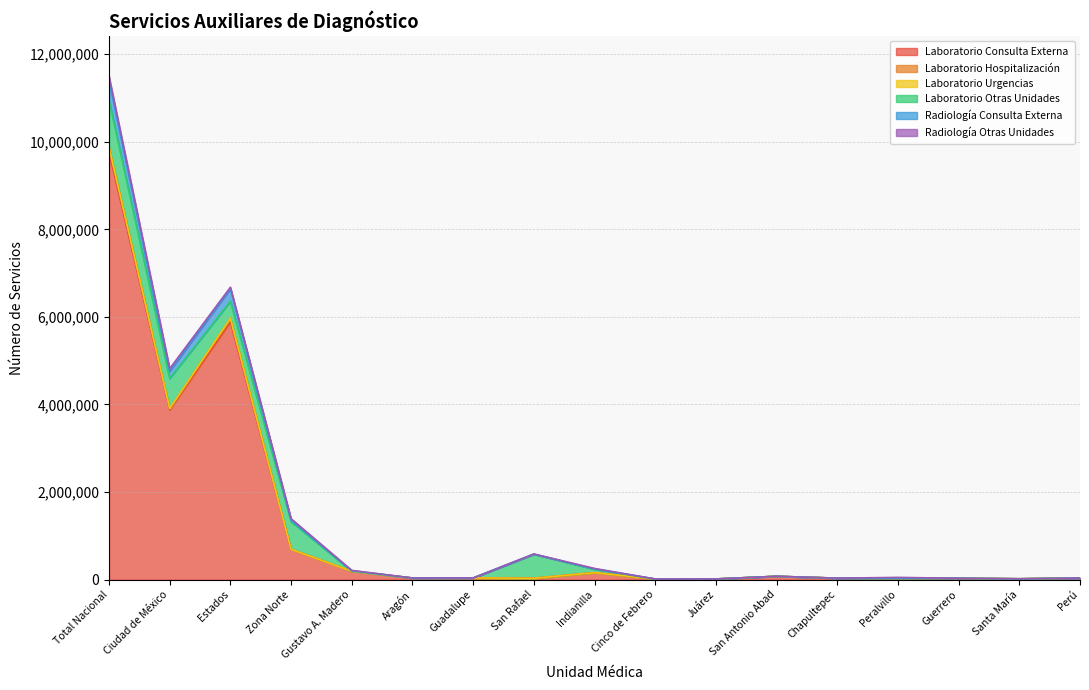

Between Guadalupe and San Rafael, which is larger?

Guadalupe